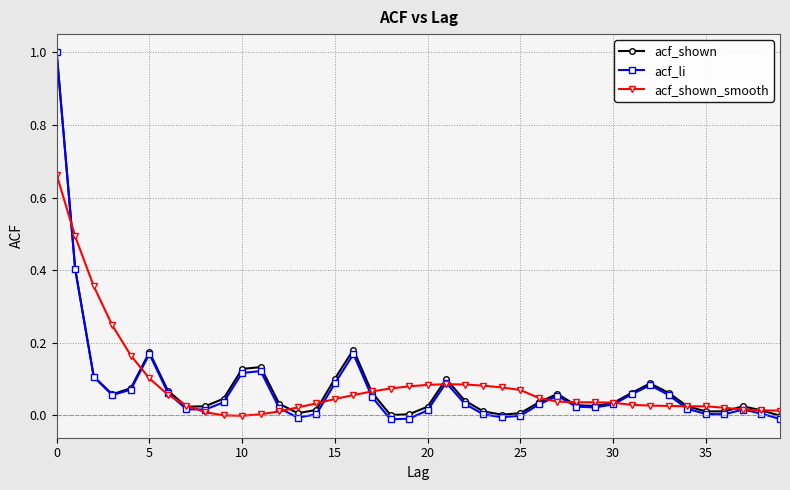

Which series ends up on top after the final intersection of acf_shown_smooth and acf_li?

acf_shown_smooth